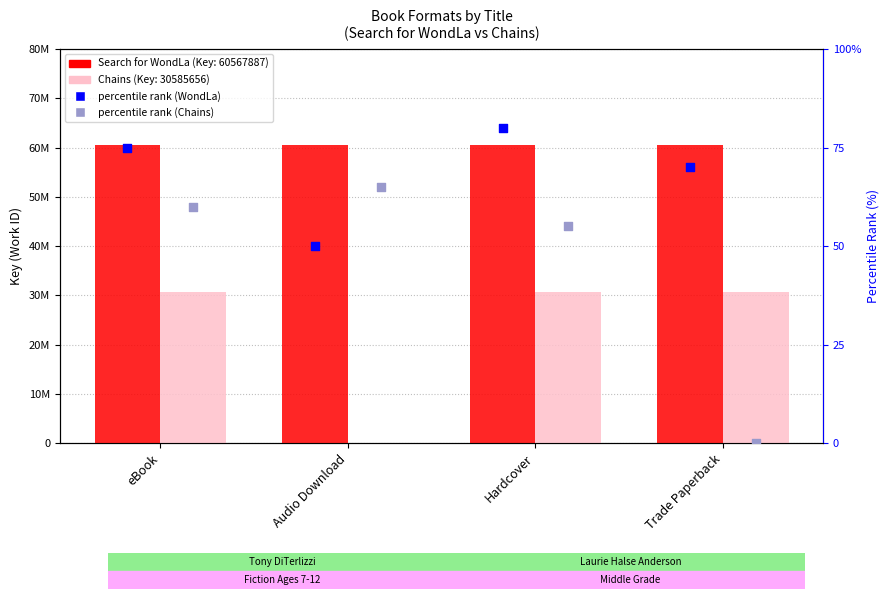

What is the total value across all series at Hardcover?

91153678